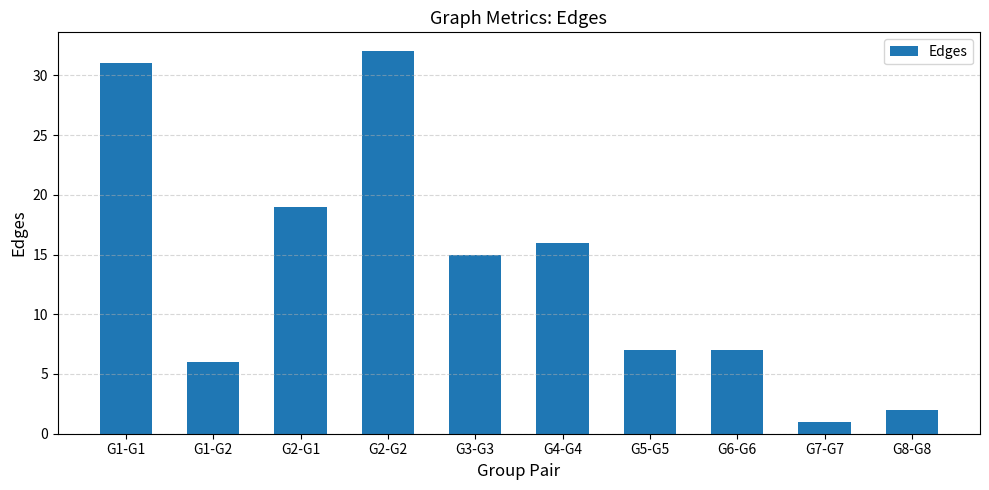

What is the difference between the maximum and minimum values?

31